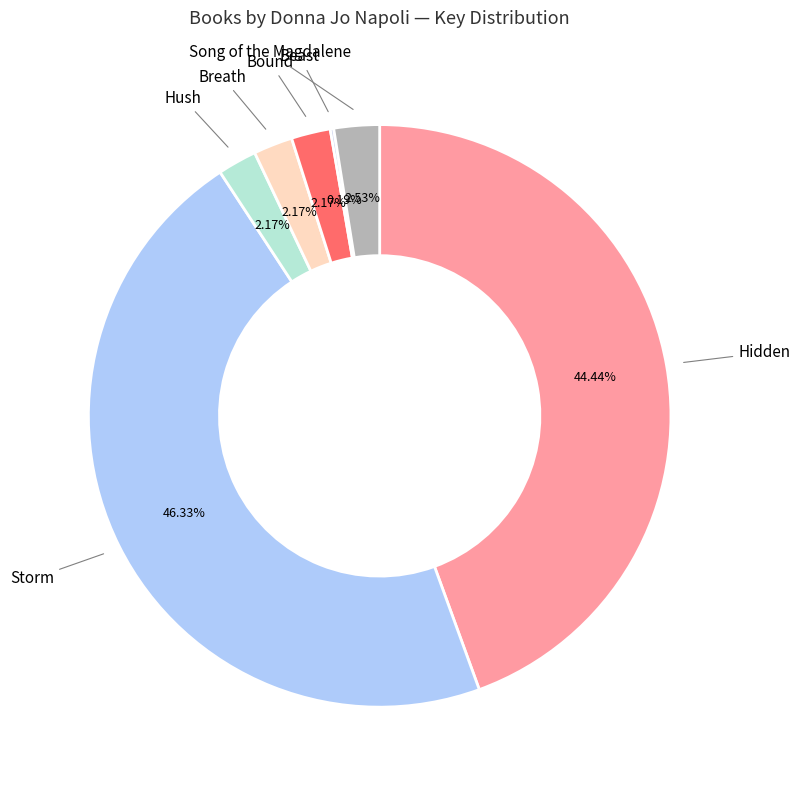

Is there a majority slice in this chart?

No